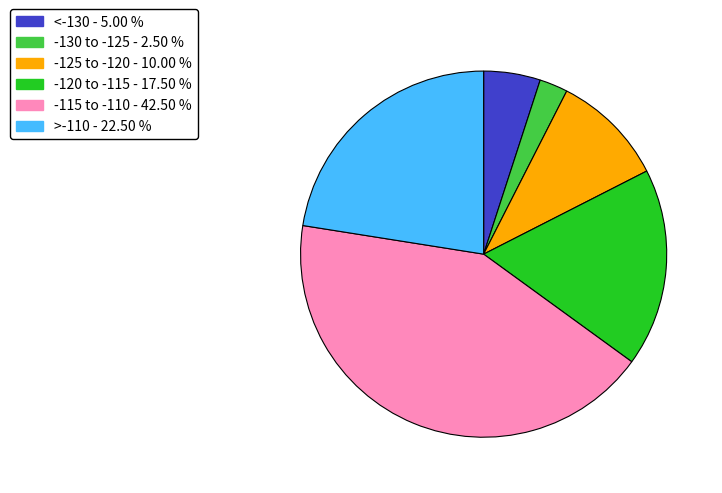

How many slices are in this pie chart?

6